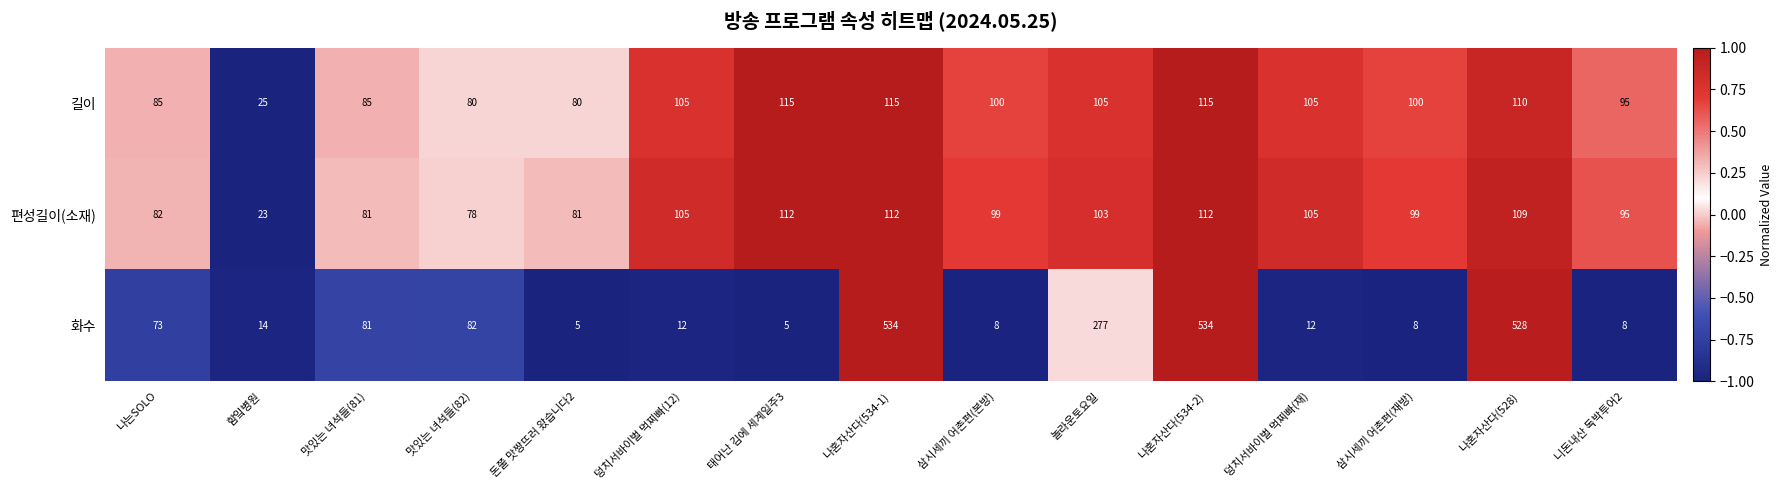

Which series changed the most between 나는SOLO and 맛있는 녀석들(81)?

화수